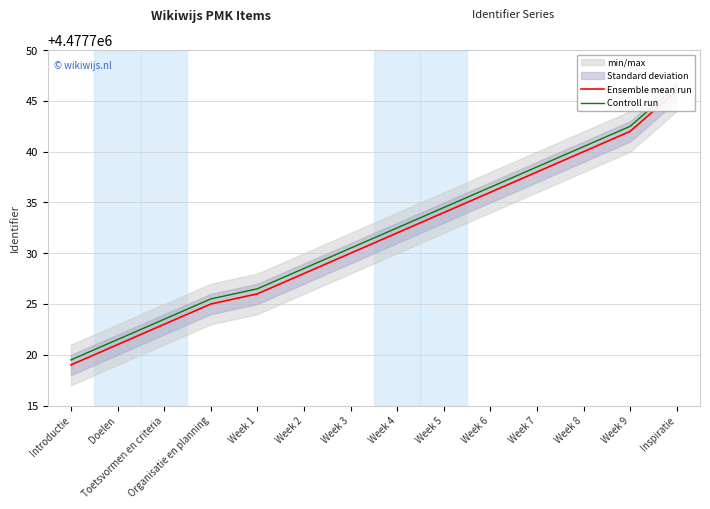

True or false: Ensemble mean run and Controll run intersect in this chart.

False